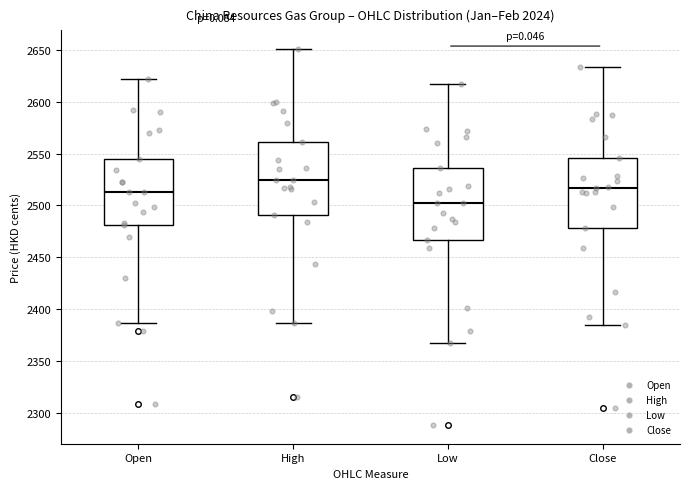

Where does the upper whisker of the box for Close end on the y-axis? The values are not printed on the chart, so give them approximately, as read against the axis.

2635